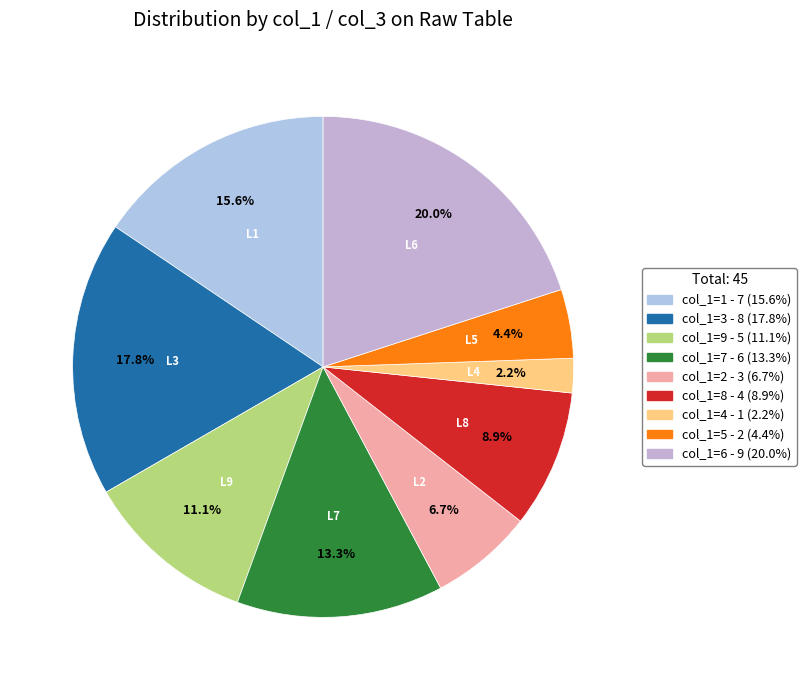

Count the number of slices in the pie.

9